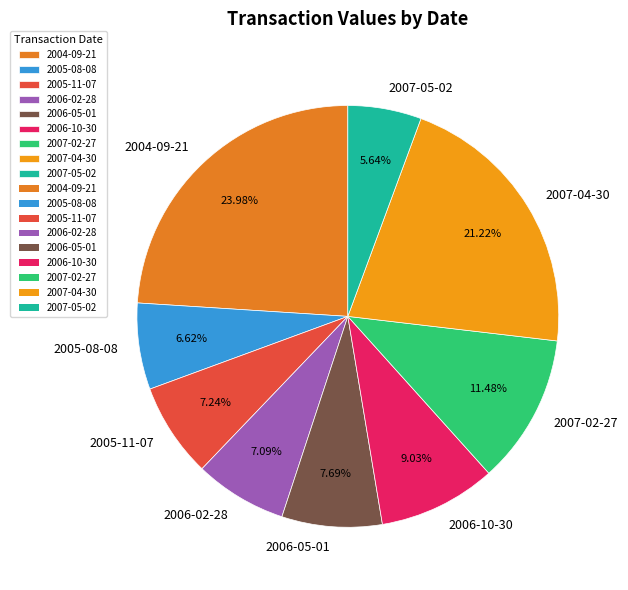

How many slices are in this pie chart?

9